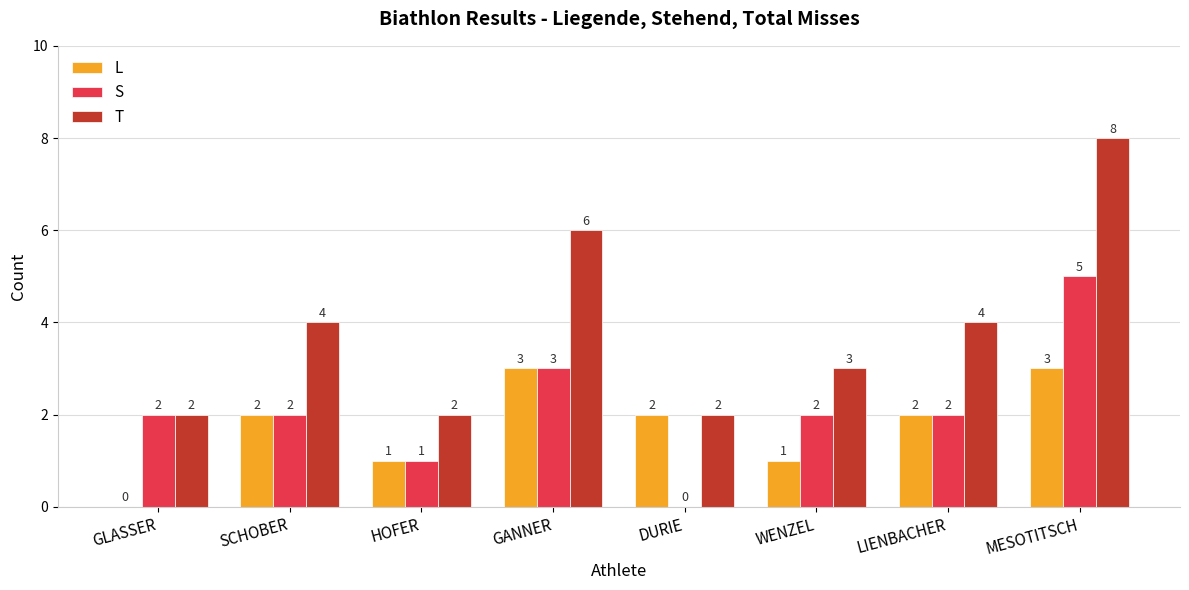

What is the maximum value for L?

3